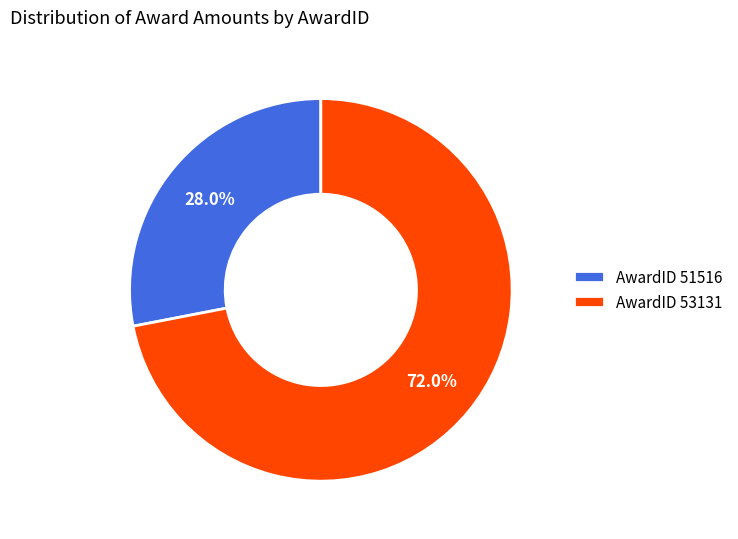

What is the majority slice?

AwardID 53131